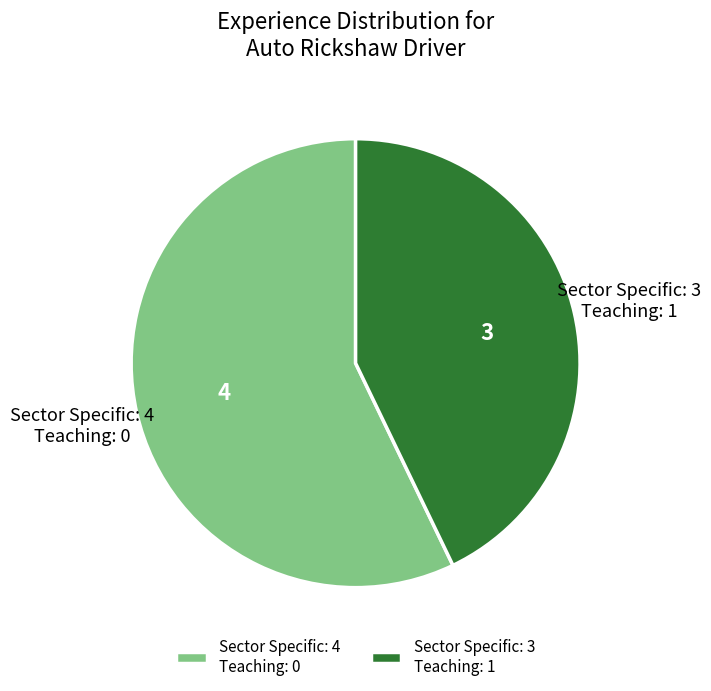

Is there any slice that represents more than half of the pie?

Yes